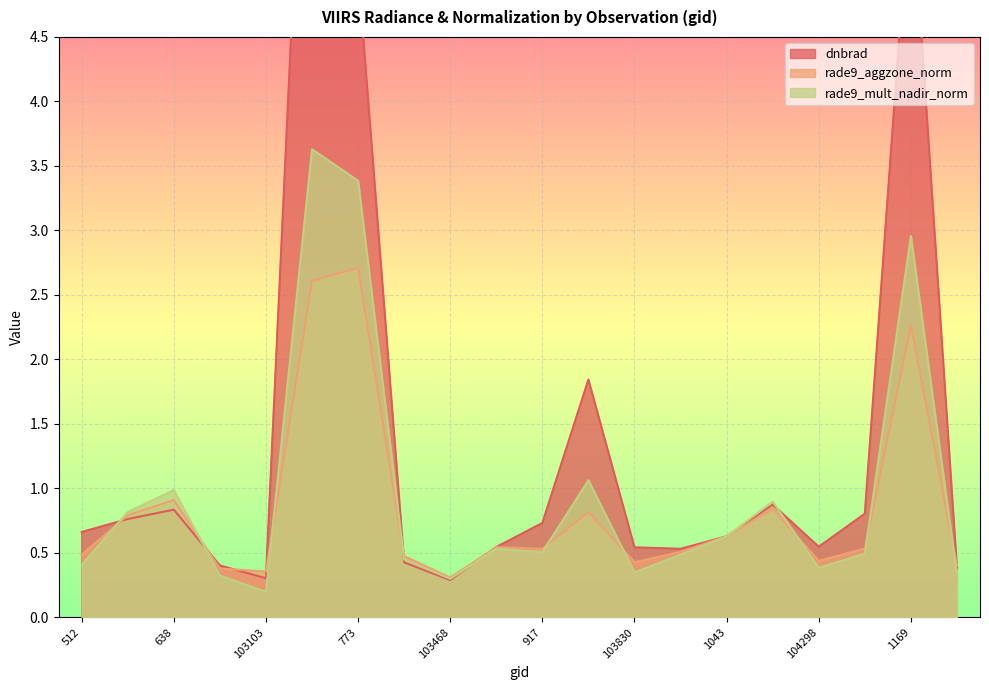

What position from the left is 512?

1